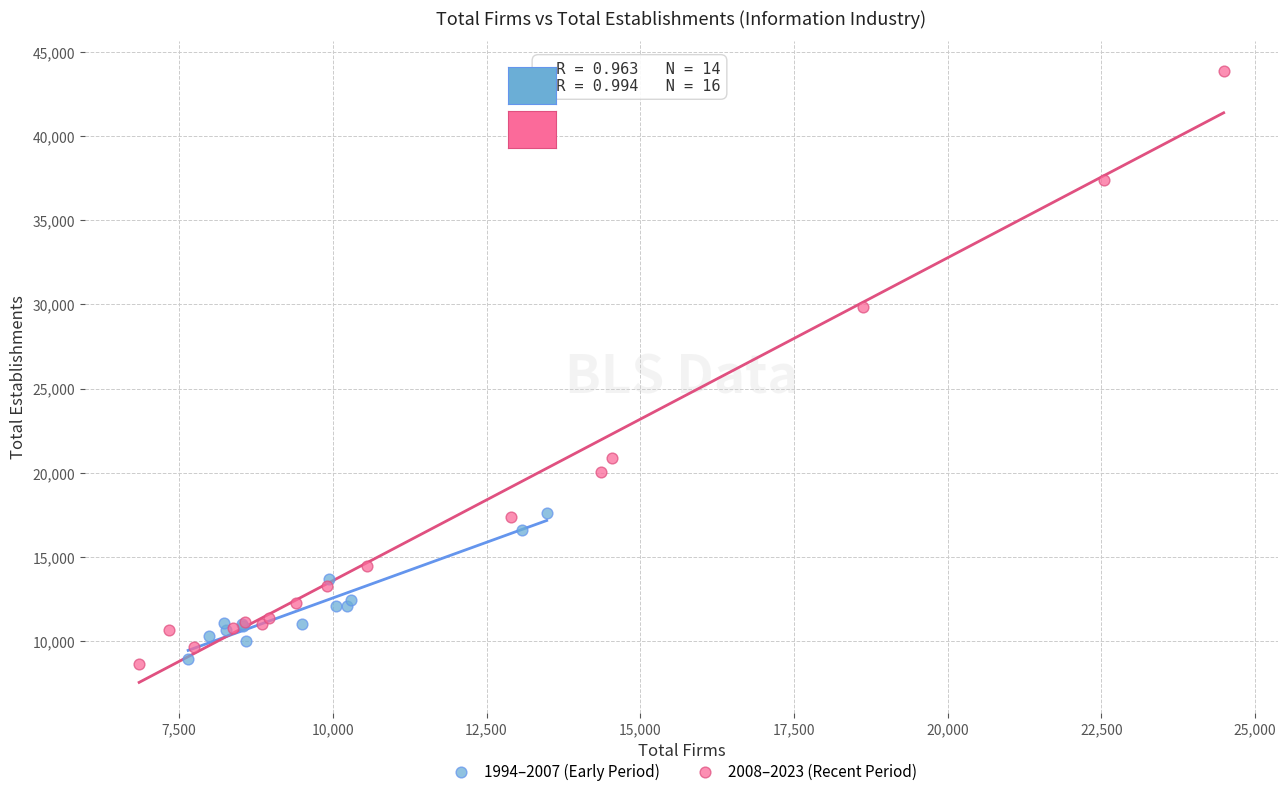

Which series has the widest spread of Y values?

2008–2023 (Recent Period)